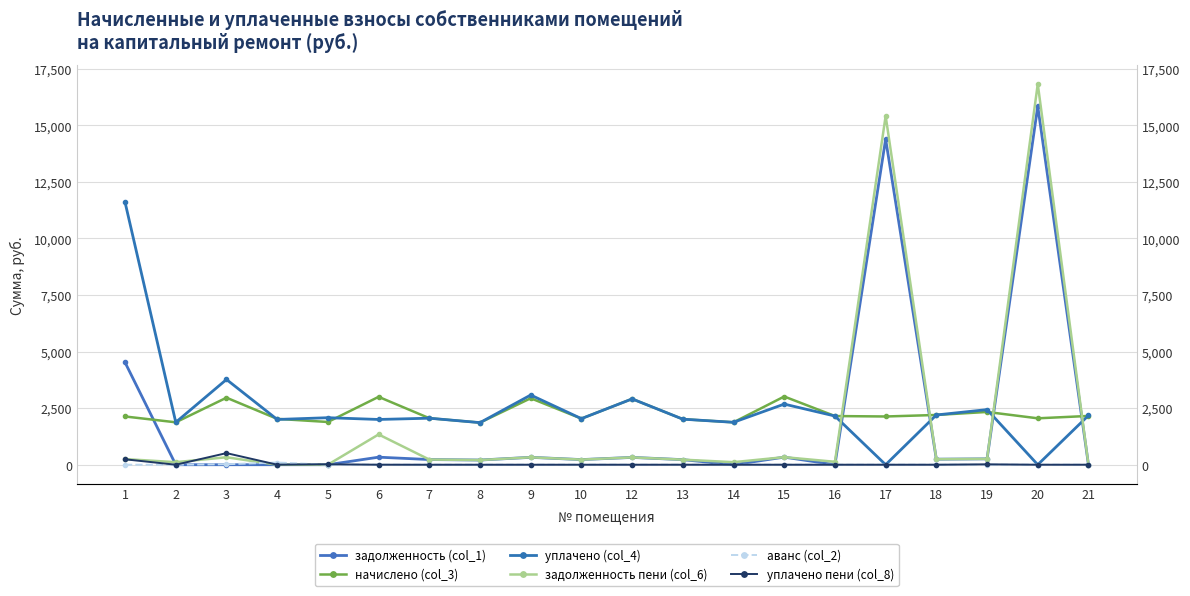

Which category has the highest value across all series?

20